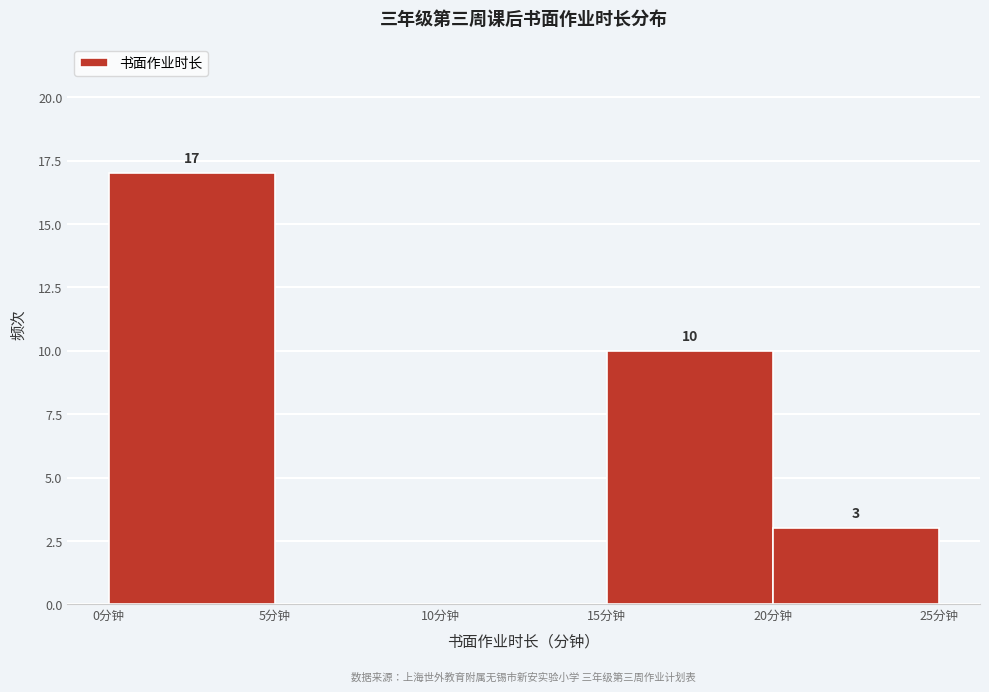

Which range on the x-axis has the tallest bar?

0 to 5